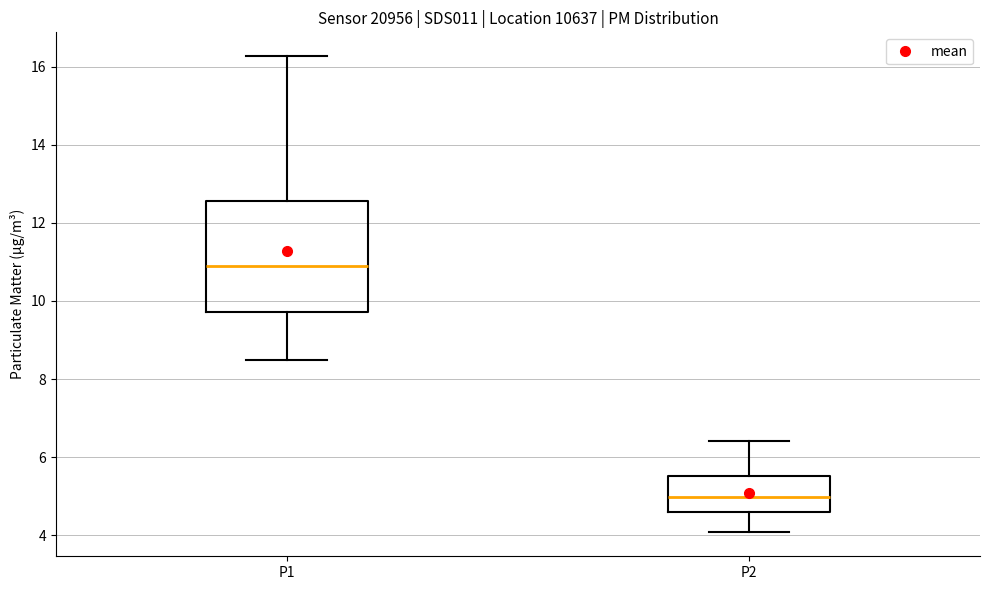

Which box has the lowest median line?

P2